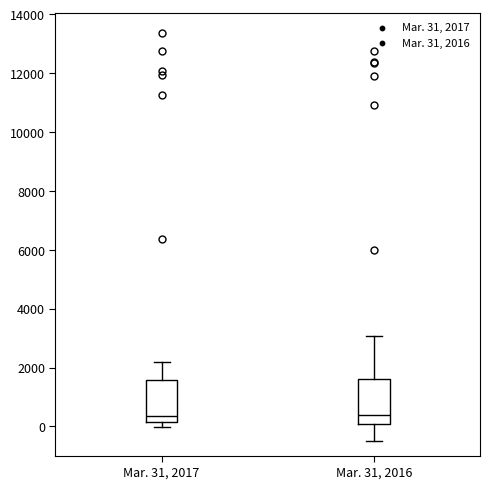

Reading left to right, read every box against the y-axis: the position of its median line, the range the box covers, and the ends of its whiskers. The values are not printed on the chart, so give them approximately, as read against the axis.

Mar. 31, 2017: median 400, box 200 to 1600, whiskers 0 to 2200
Mar. 31, 2016: median 400, box 0 to 1600, whiskers -400 to 3000